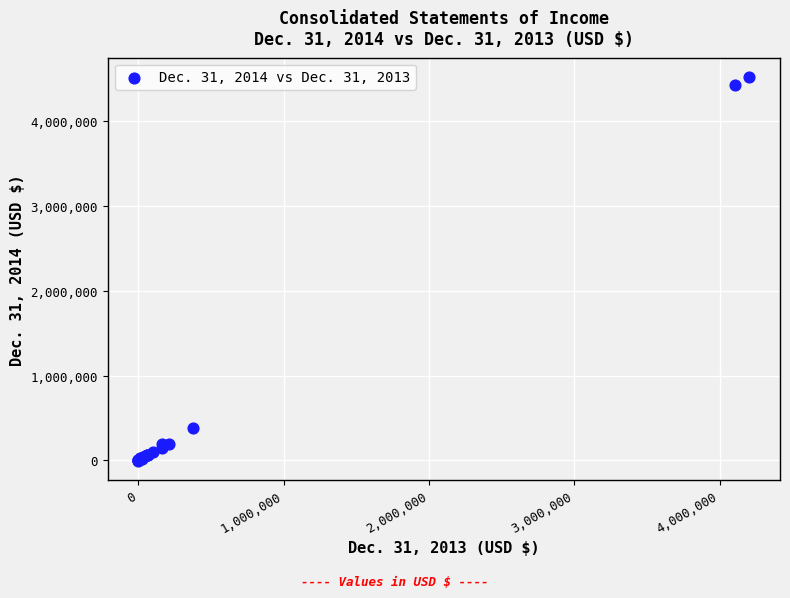

What Y value in the scatter plot is closest to 2261426?

381272